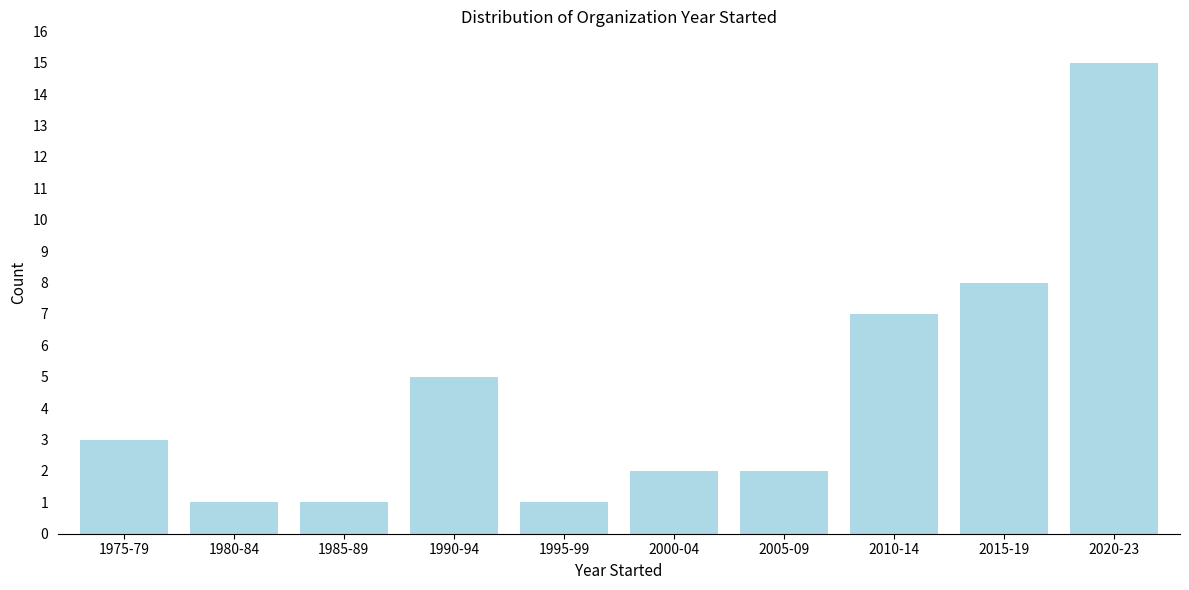

Reading left to right, transcribe all the data shown in this chart.

3	1	1	5	1	2	2	7	8	15